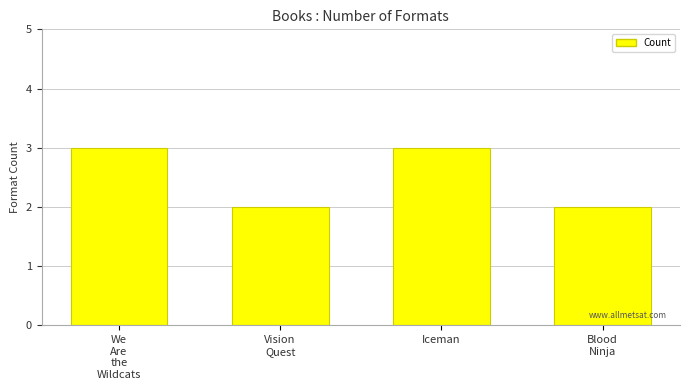

Is it true that the value at We
Are
the
Wildcats is 3?

True